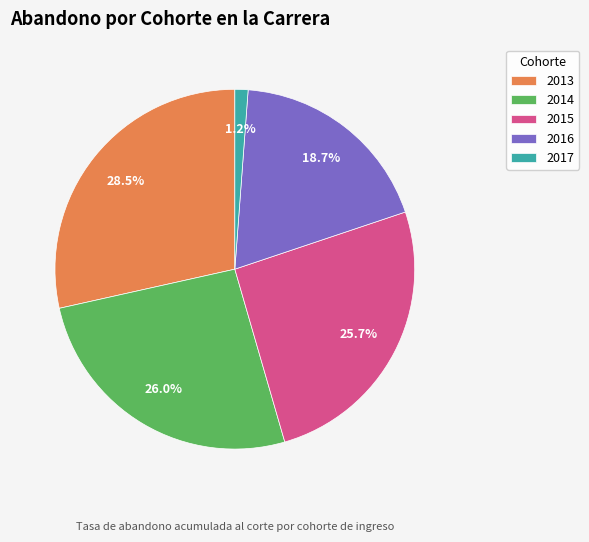

Does any single category account for the majority?

No